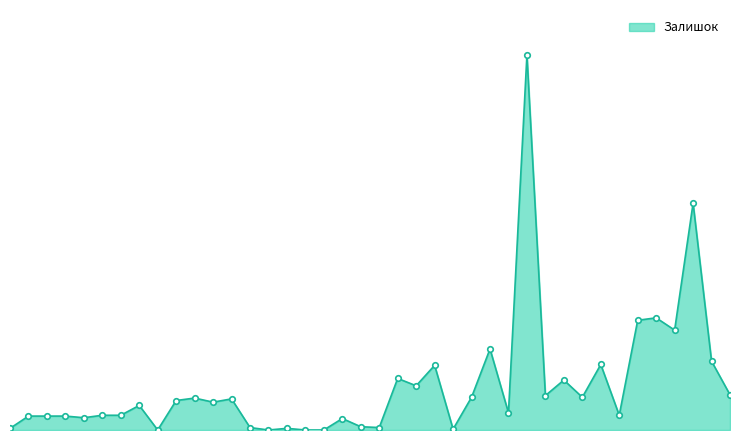

What is the greatest value displayed?

458